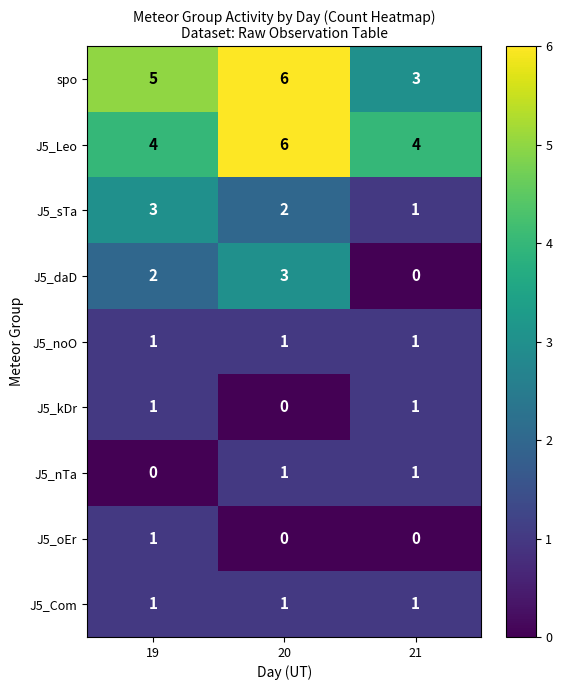

Is it true that J5_sTa equals 3 at 19?

True